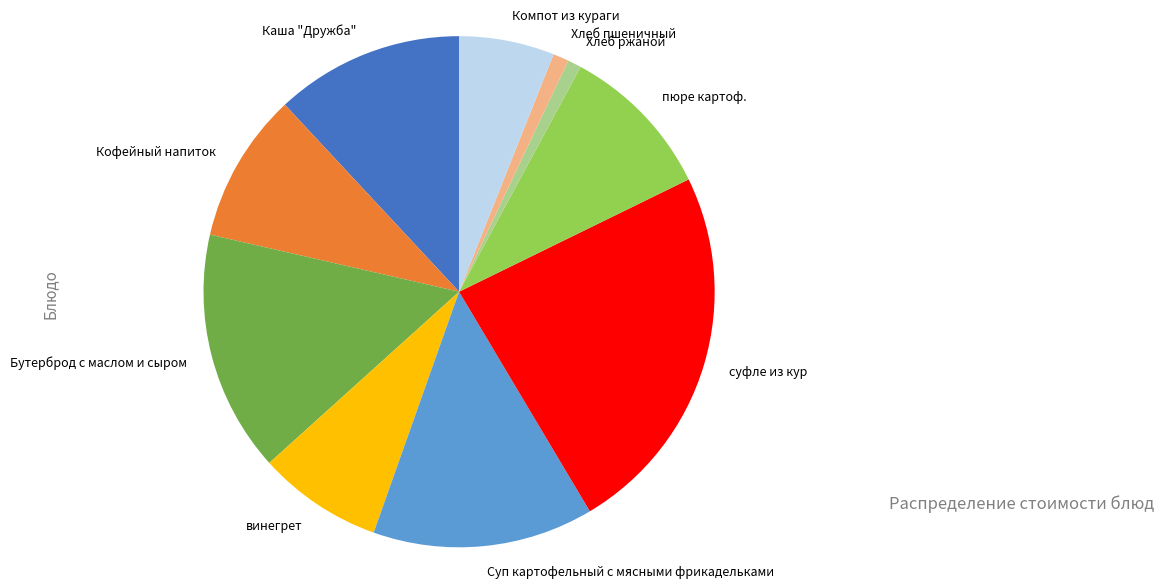

What is the largest slice in the pie chart?

суфле из кур